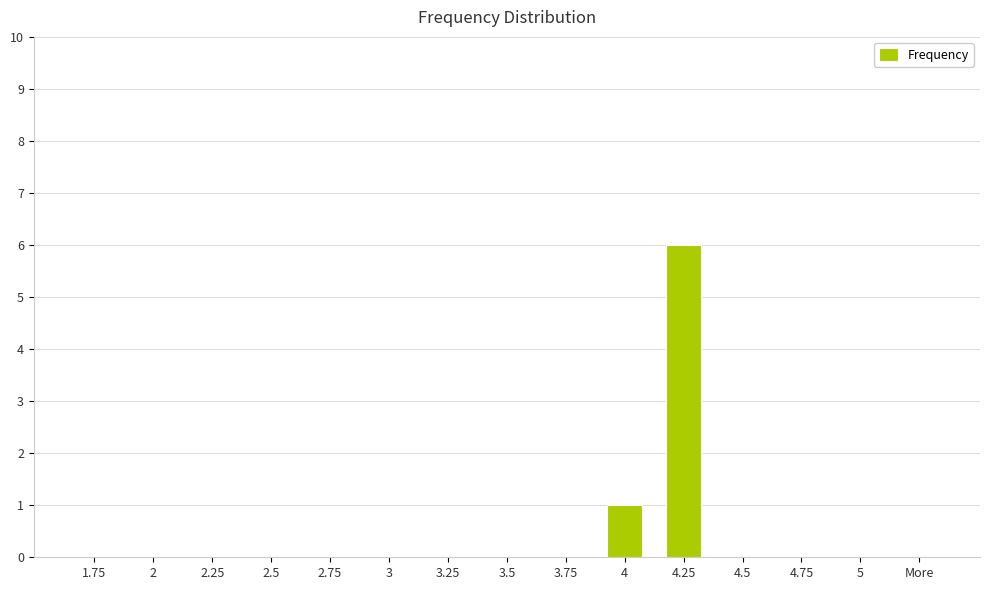

Count the number of categories in the chart.

15